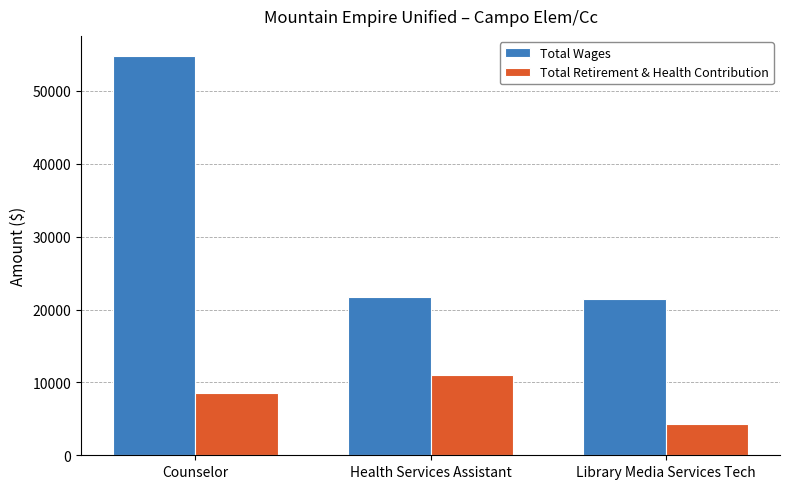

The value of Total Retirement & Health Contribution at Counselor is 8476. True or false?

True